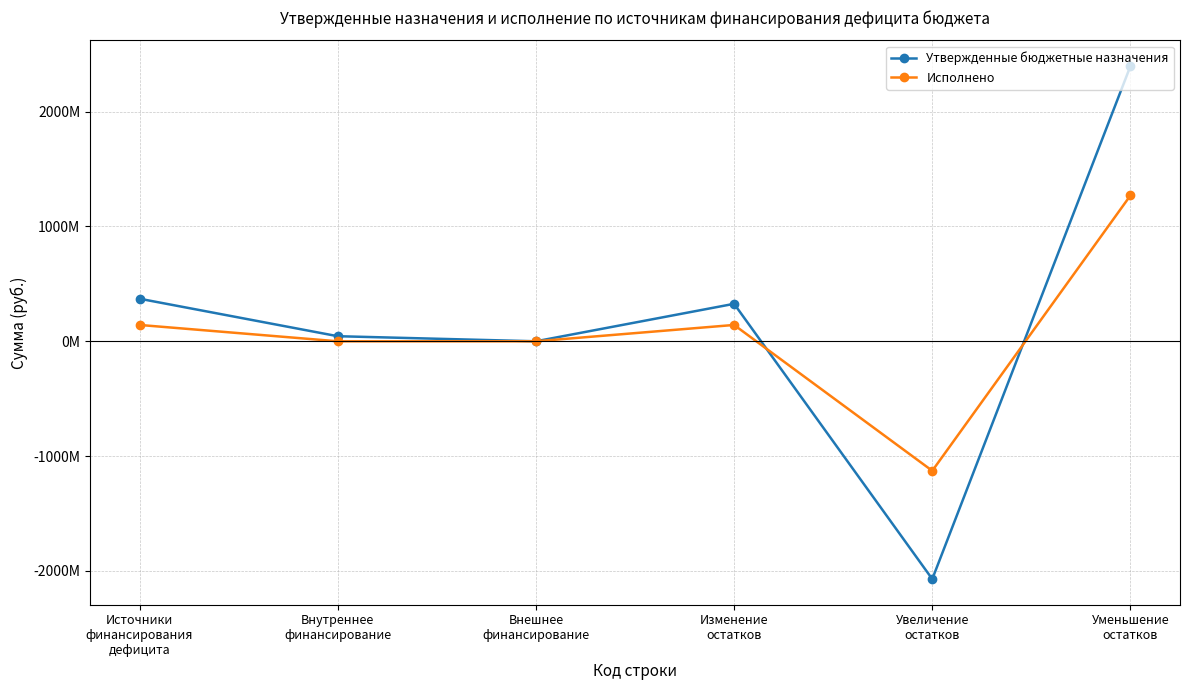

Which series has the largest range (max minus min)?

Утвержденные бюджетные назначения